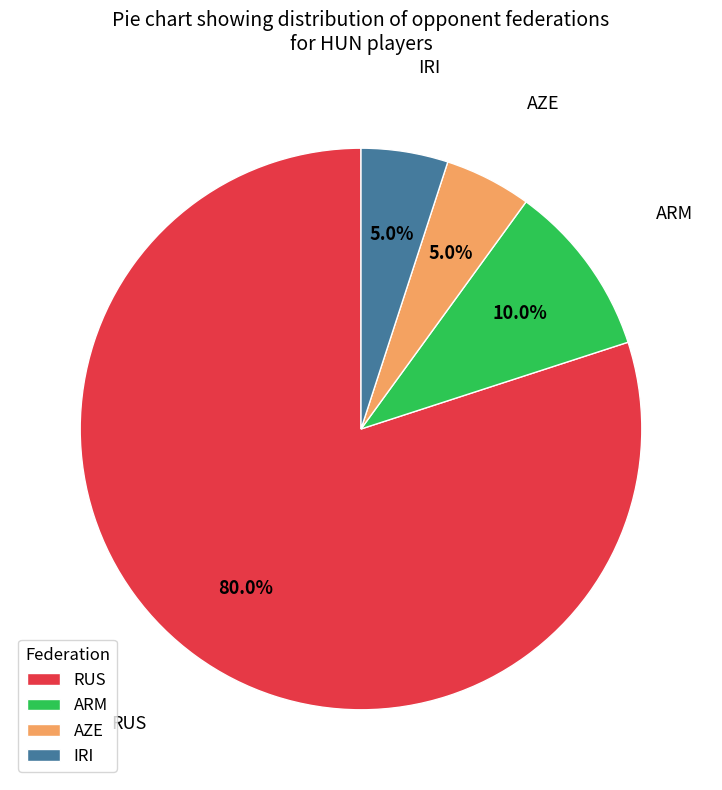

Is the sum of ARM and RUS greater than half?

Yes